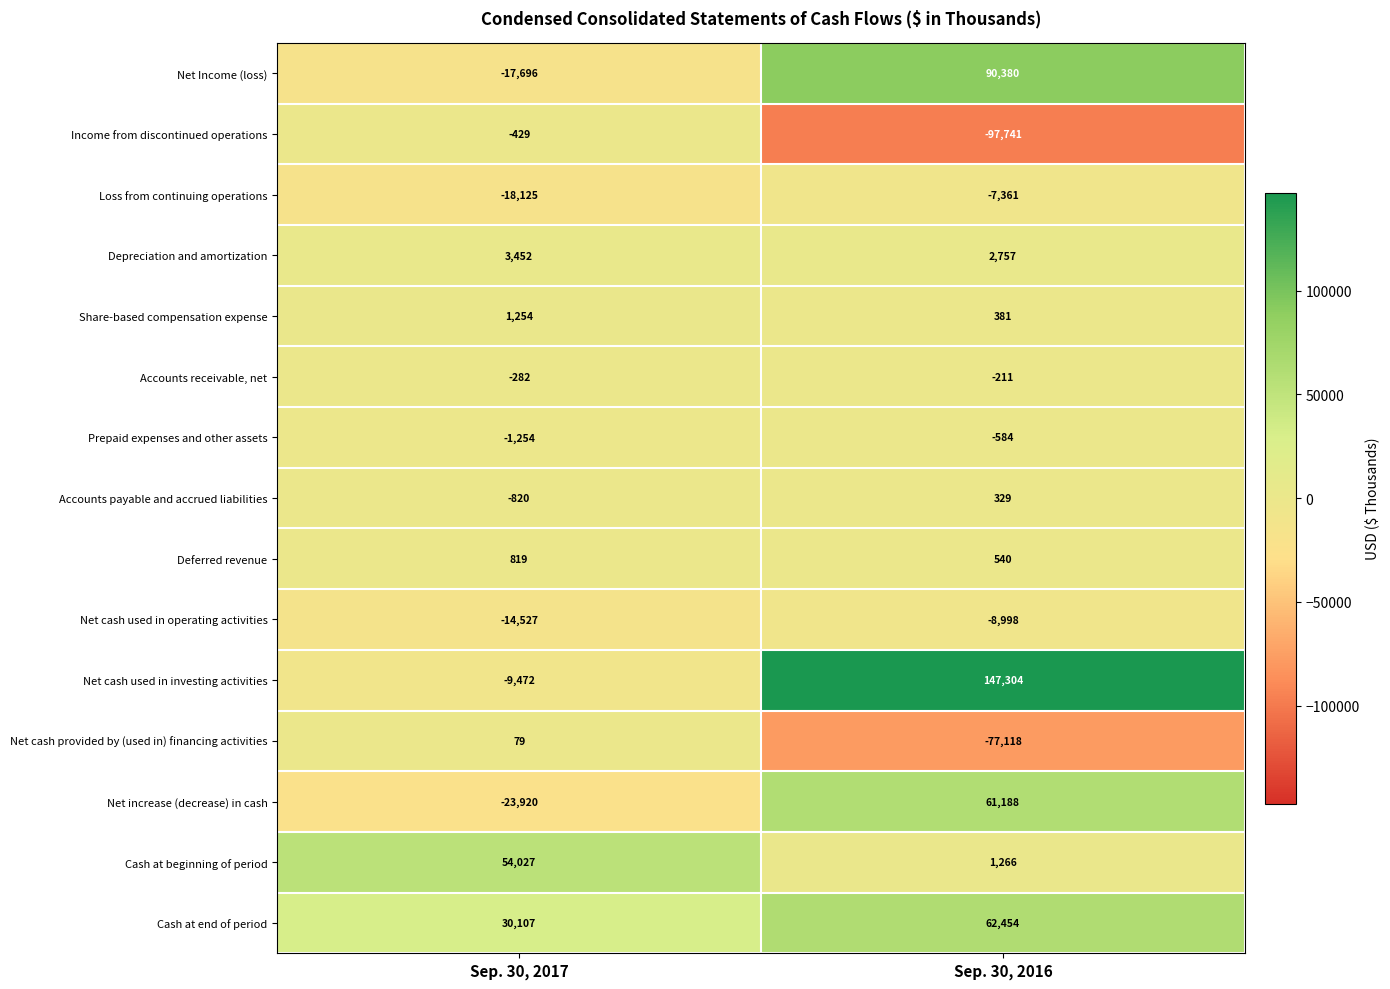

Which category has the highest value across all series?

Sep. 30, 2016